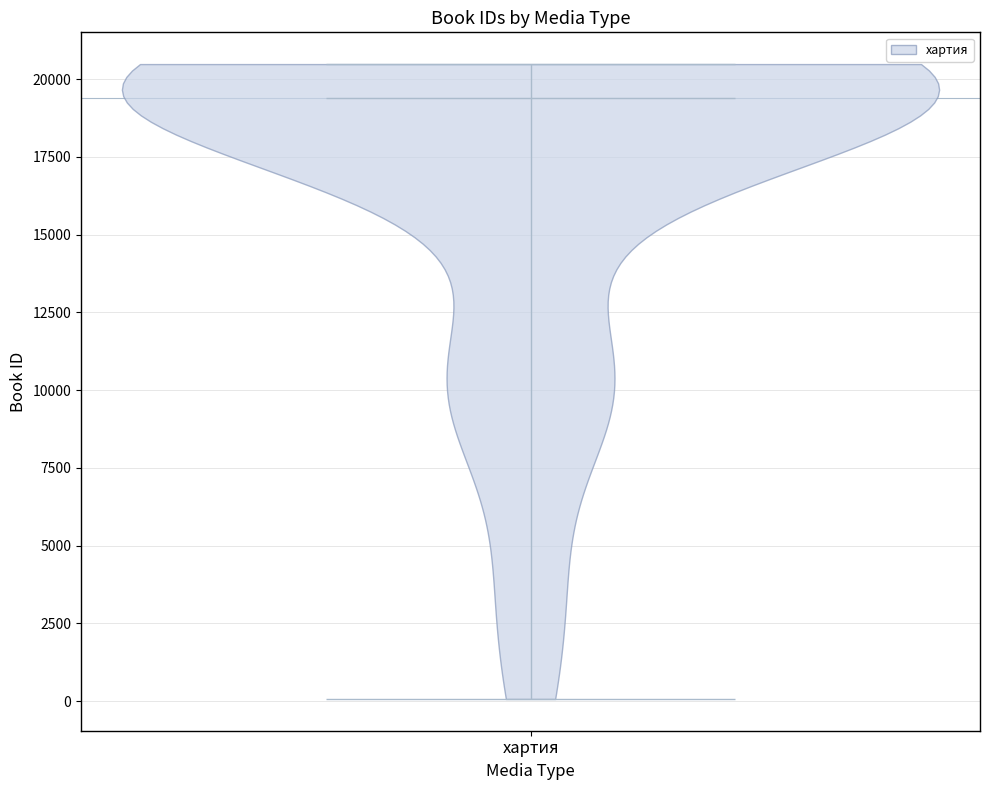

What is the lowest point the violin for хартия reaches on the y-axis? The values are not printed on the chart, so give them approximately, as read against the axis.

0